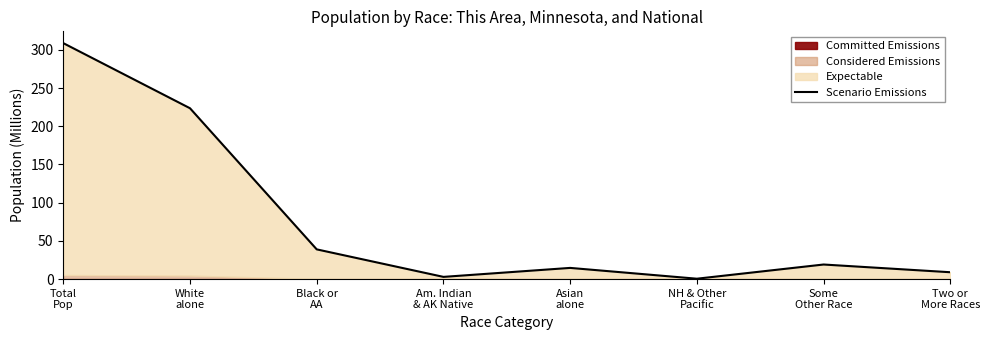

What is the minimum value shown in the chart?

0.5